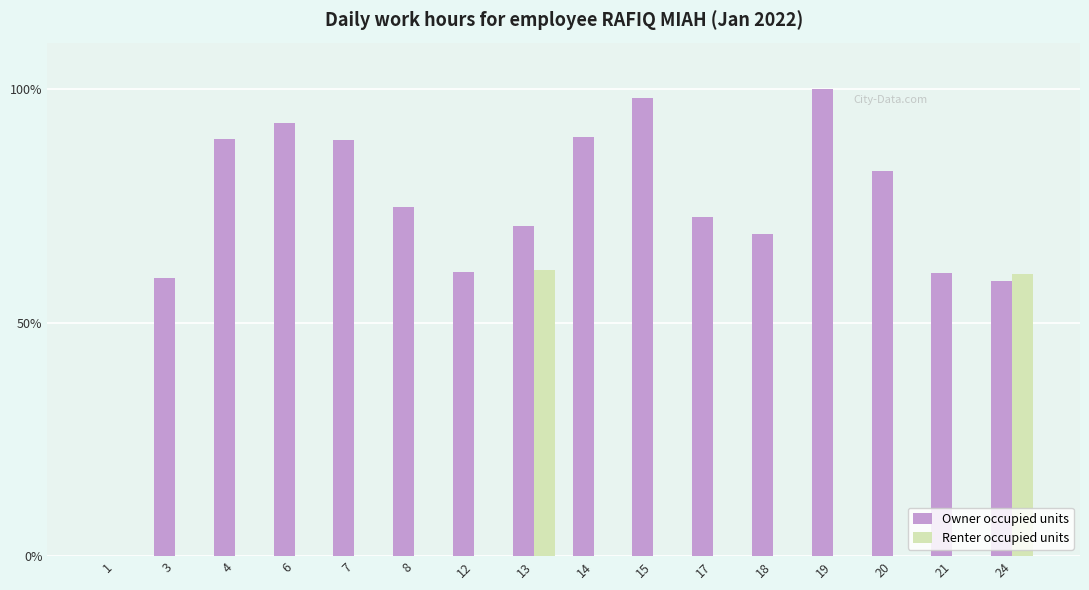

What are all the series names shown in the legend?

Owner occupied units, Renter occupied units